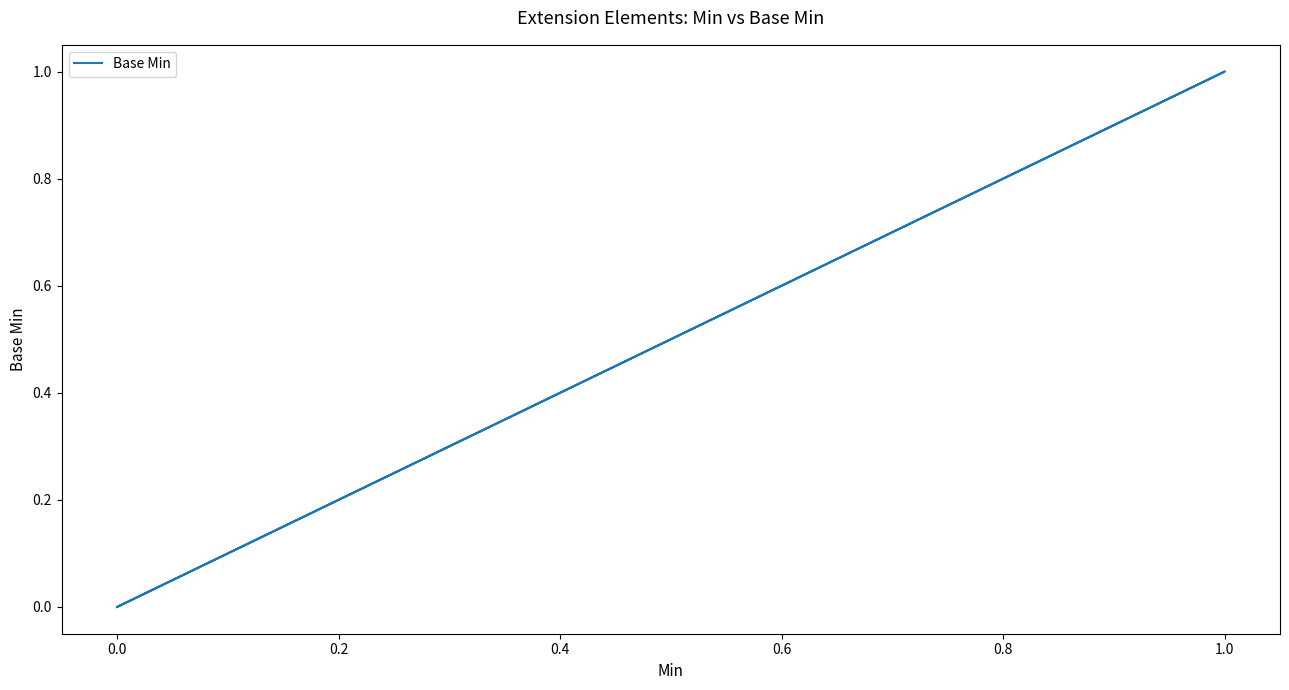

How many positive values are there?

1